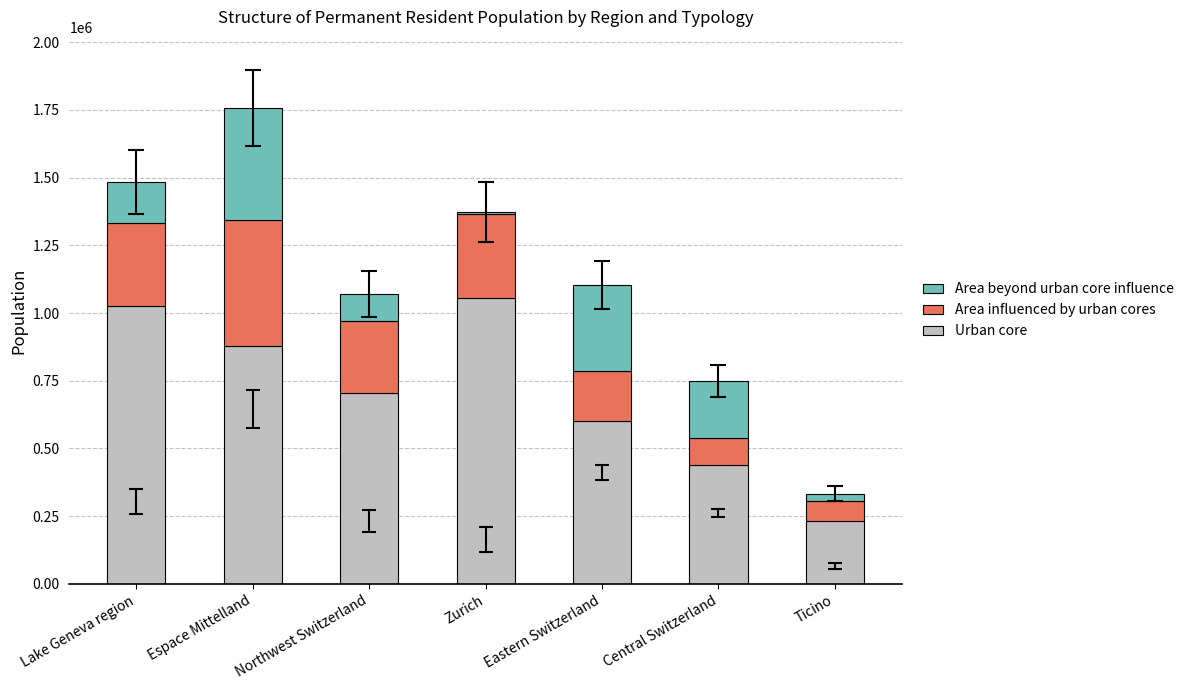

How many data points does each series have?

7